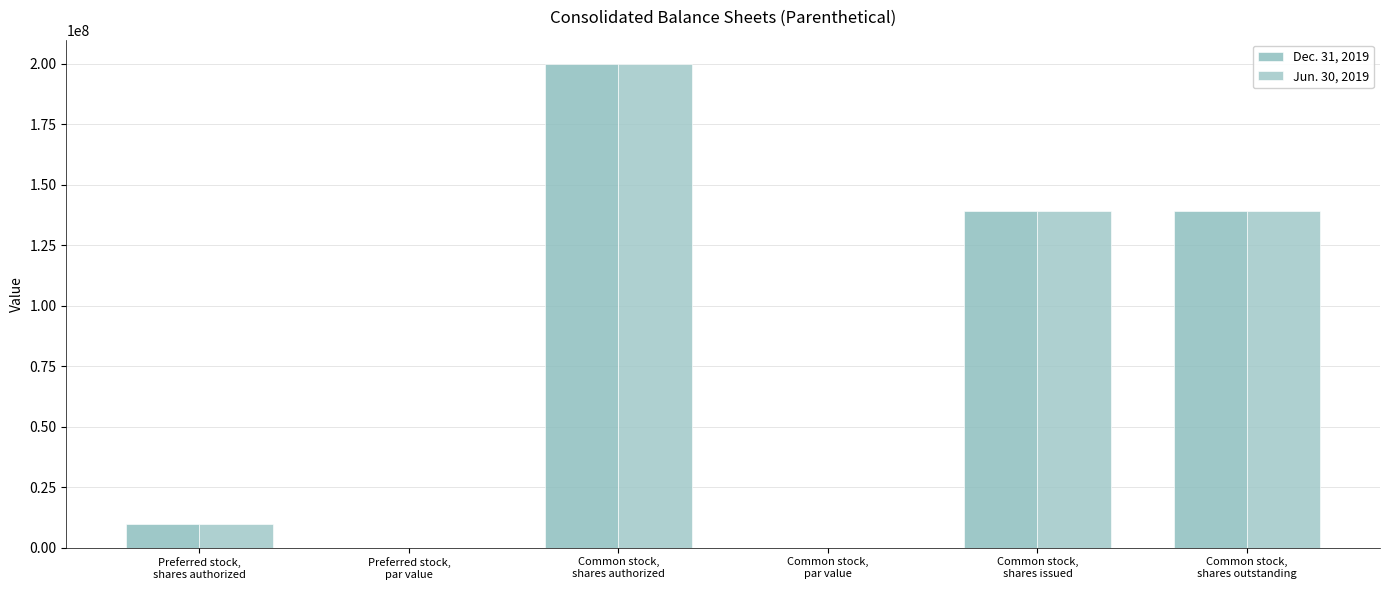

The value of Dec. 31, 2019 at Common stock,
shares authorized is 200000000.0. True or false?

True